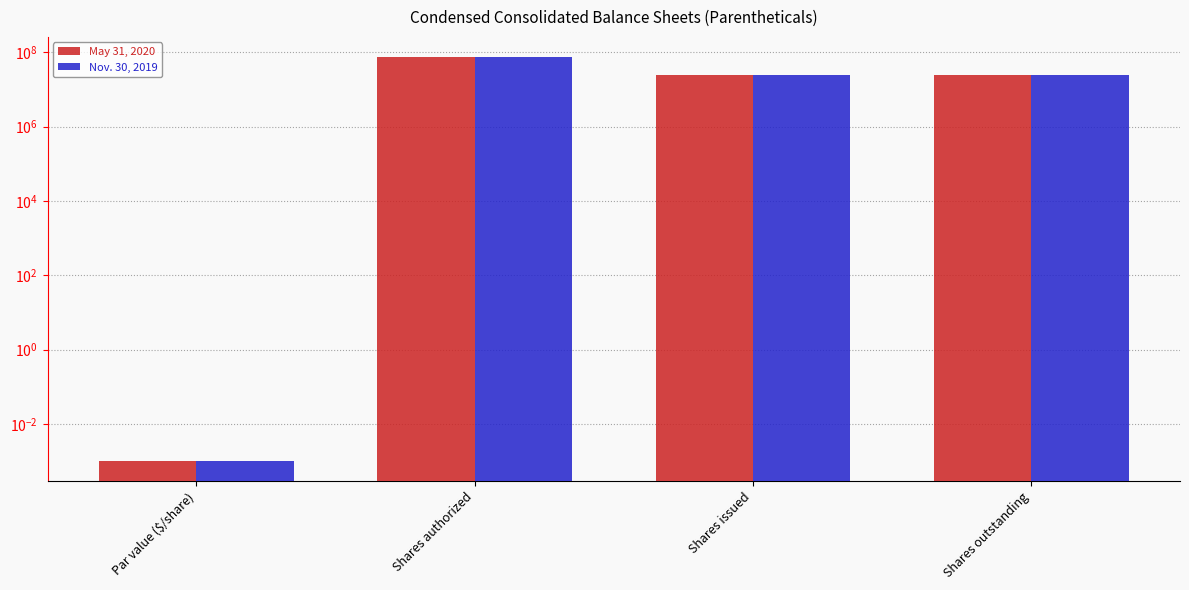

What are all the series names shown in the legend?

May 31, 2020, Nov. 30, 2019